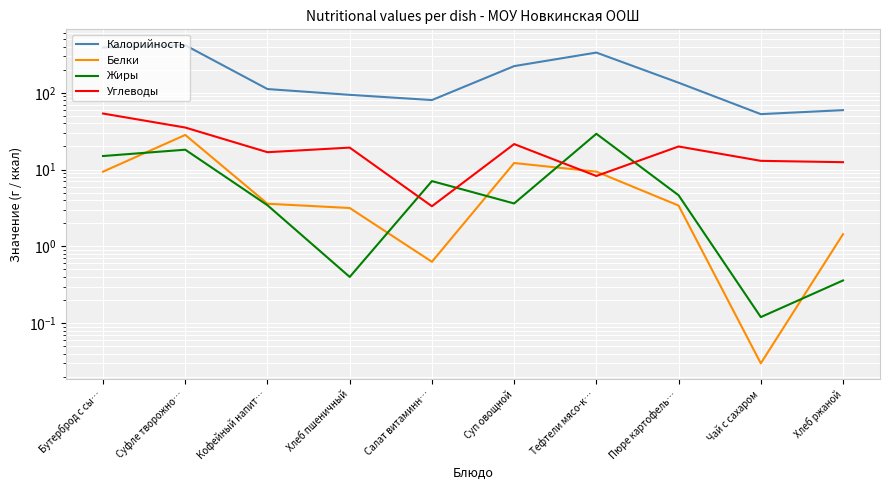

True or false: Калорийность and Углеводы intersect in this chart.

False